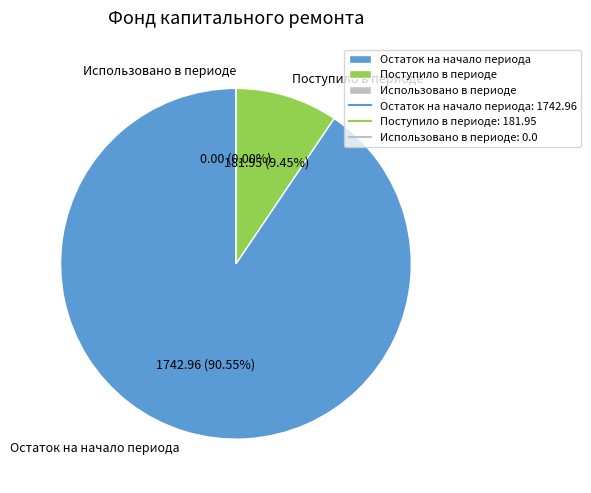

To the nearest percent, what is the difference between the Поступило в периоде and Остаток на начало периода slice percentages?

81%